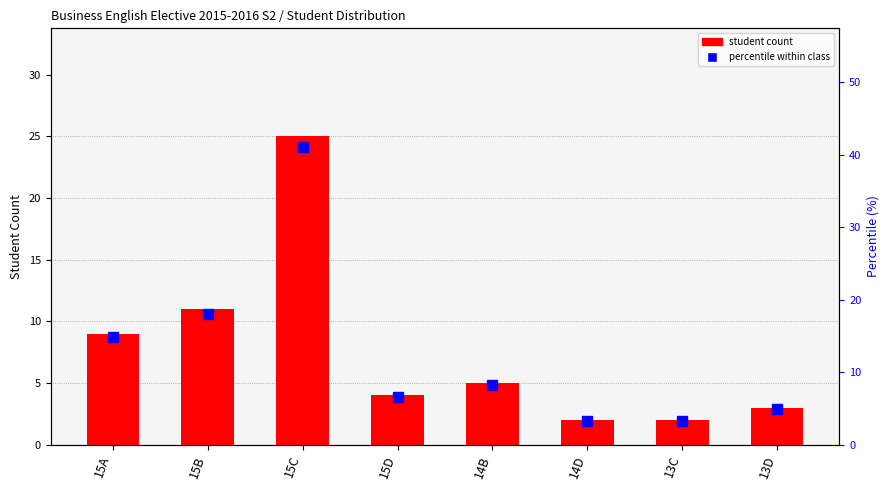

Which category has the lowest value in the percentile within class series?

14D